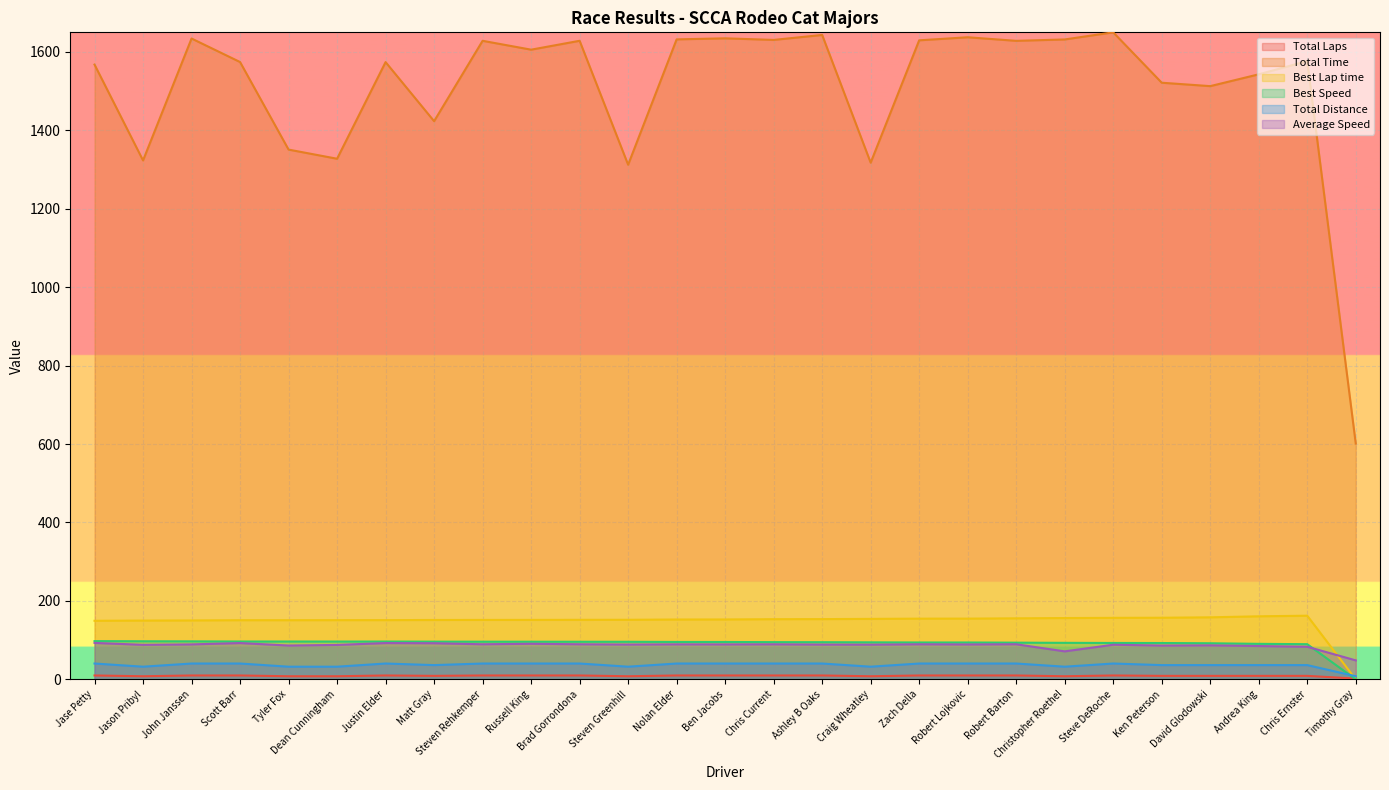

What are all the series names shown in the legend?

Total Laps, Total Time, Best Lap time, Best Speed, Total Distance, Average Speed